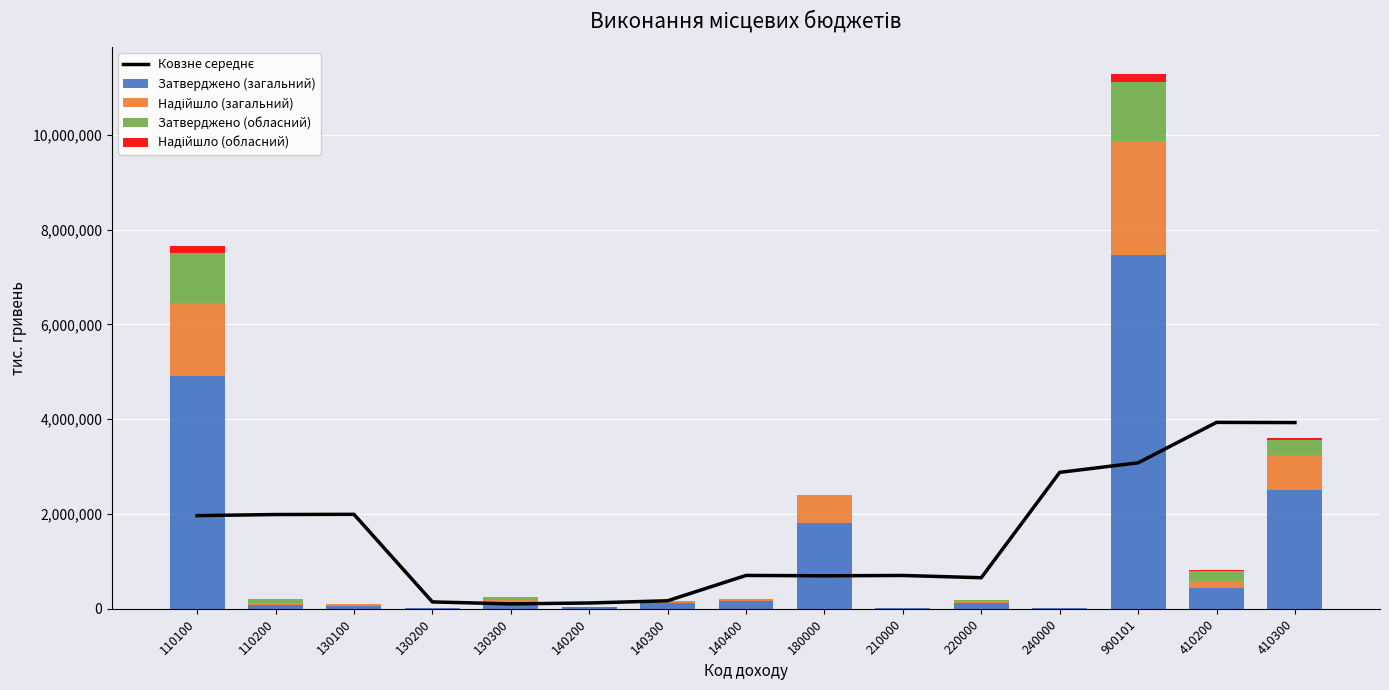

At 220000, list the series in order from largest to smallest.

Ковзне середнє, Затверджено (загальний), Надійшло (загальний), Затверджено (обласний), Надійшло (обласний)